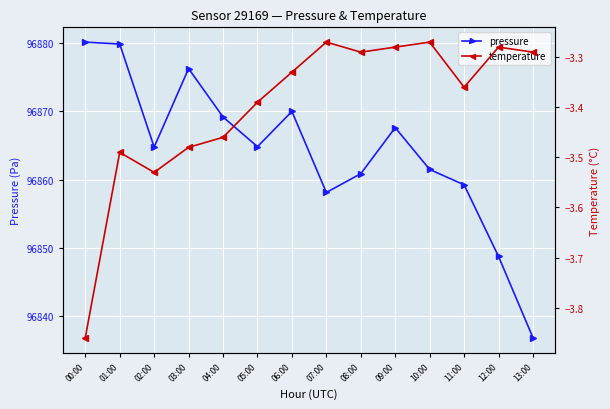

True or false: temperature has a value of -3.3 at 12:00.

True